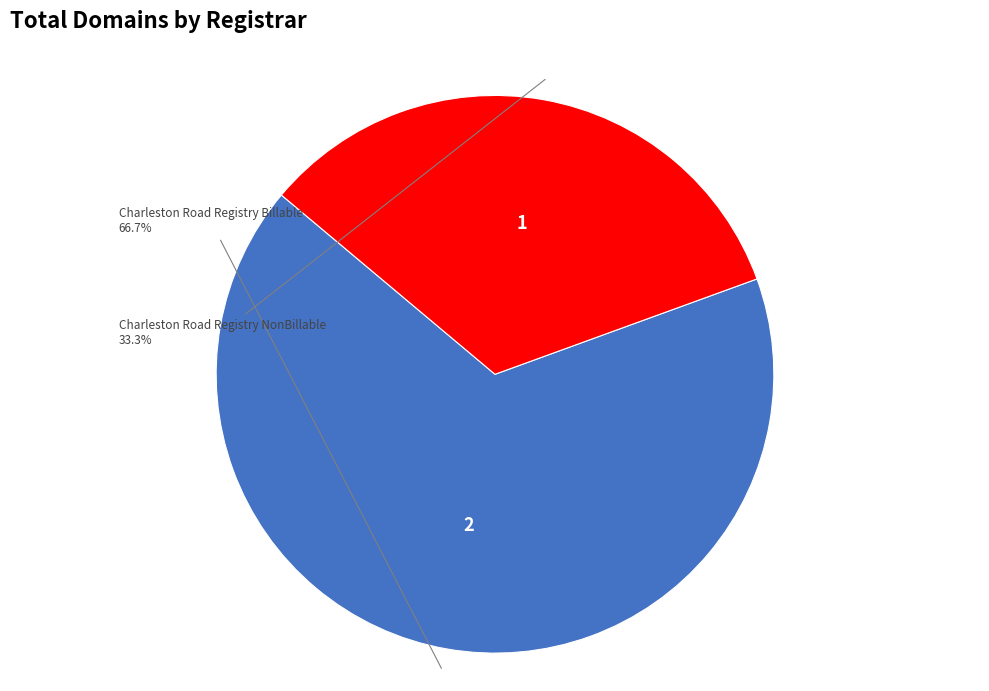

To the nearest percent, what portion does Charleston Road Registry Billable represent?

67%